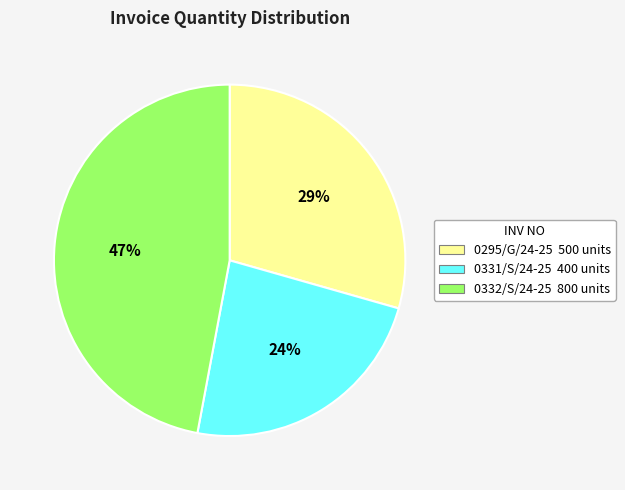

To the nearest percent, what is the difference between the 0332/S/24-25 and 0295/G/24-25 slice percentages?

18%